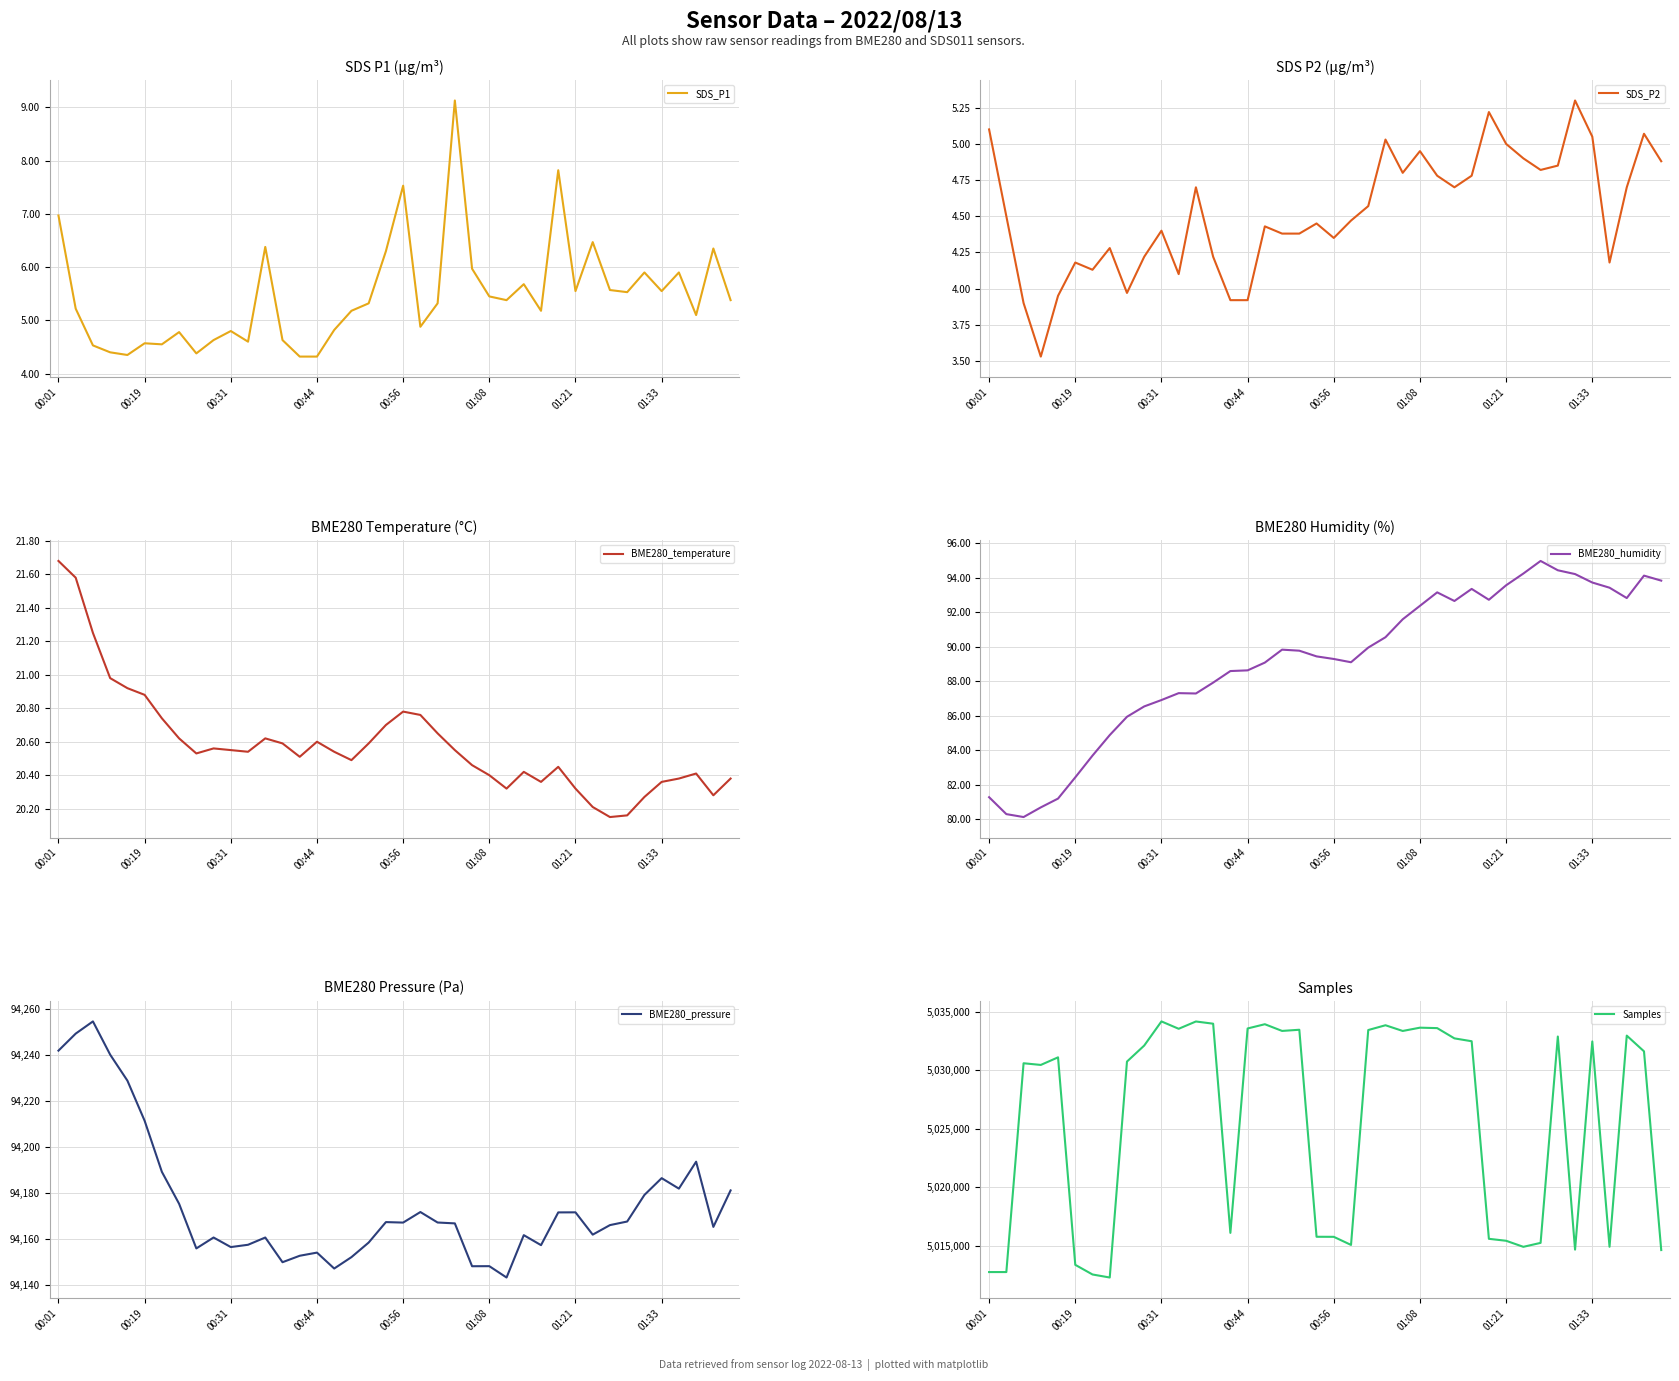

What is the minimum value for SDS_P2?

3.5